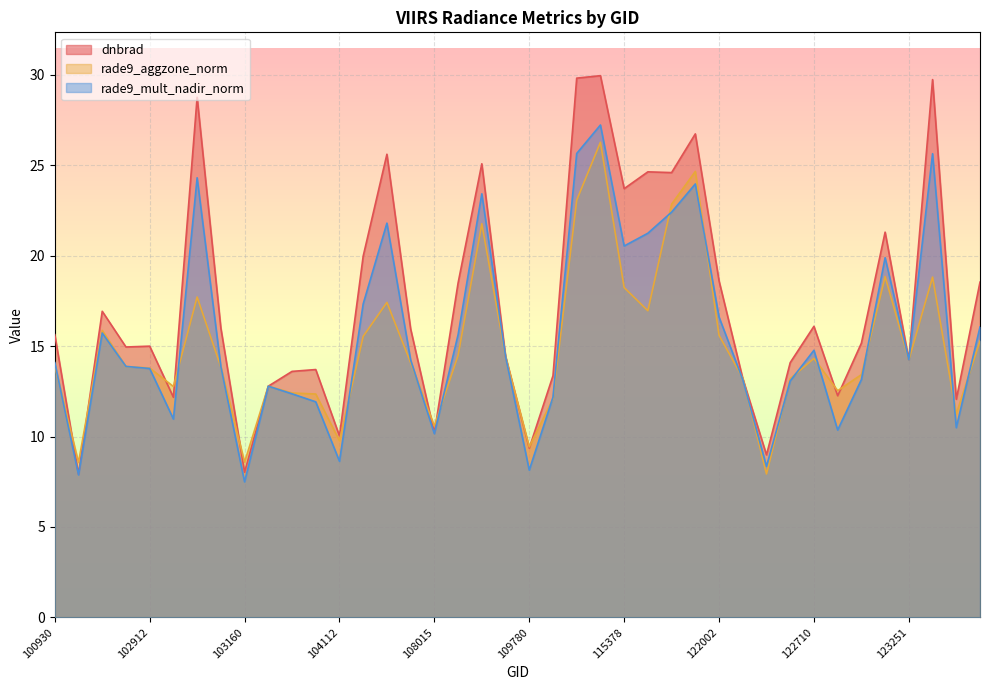

Which series changed the most between 109780 and 110299?

dnbrad